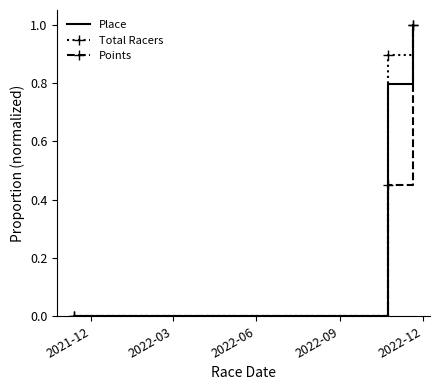

What is the highest value of the Total Racers series?

1.0